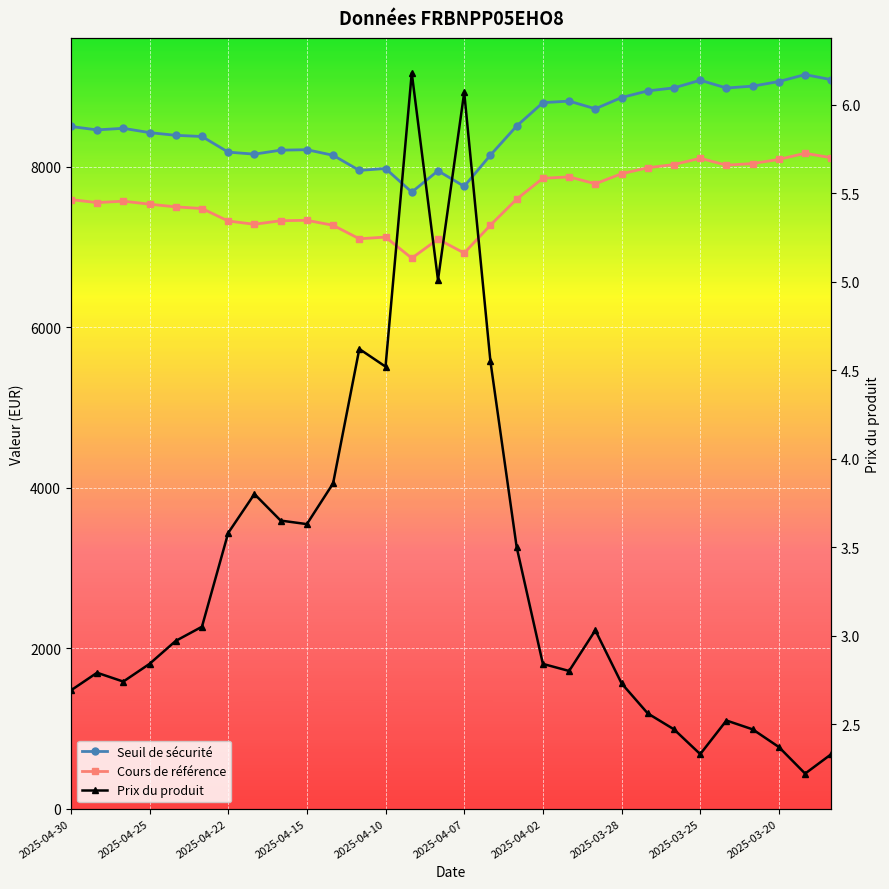

Count the number of data series in this chart.

3